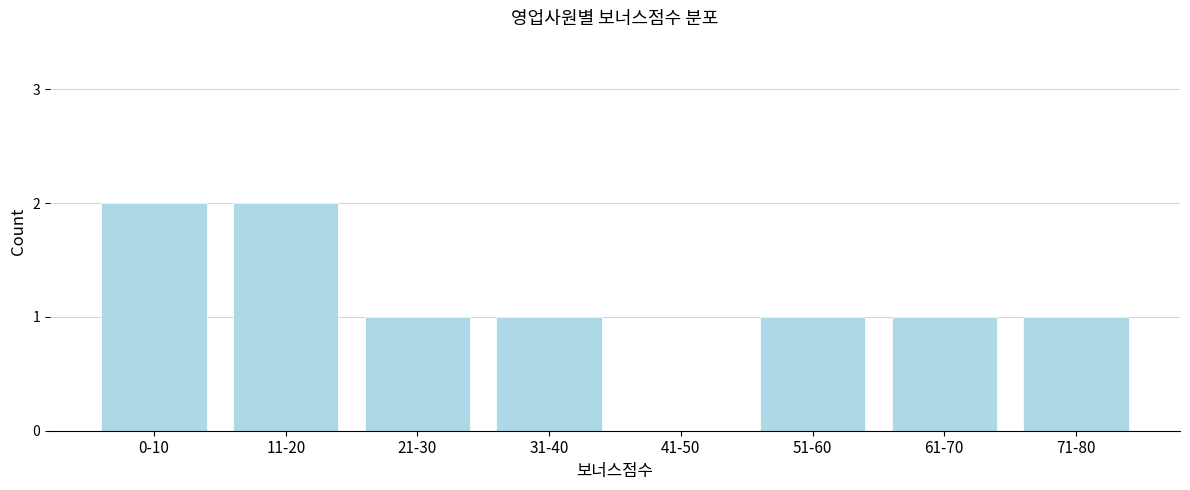

Reading left to right, what are all the values shown in this chart?

0-10=2	11-20=2	21-30=1	31-40=1	41-50=0	51-60=1	61-70=1	71-80=1